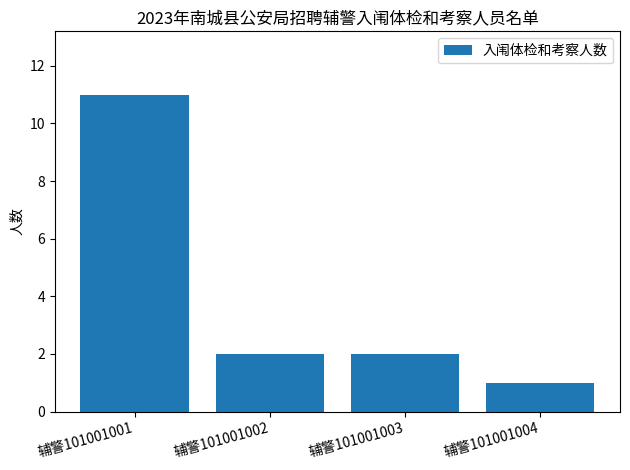

Count the values in the range 2 to 11.

3